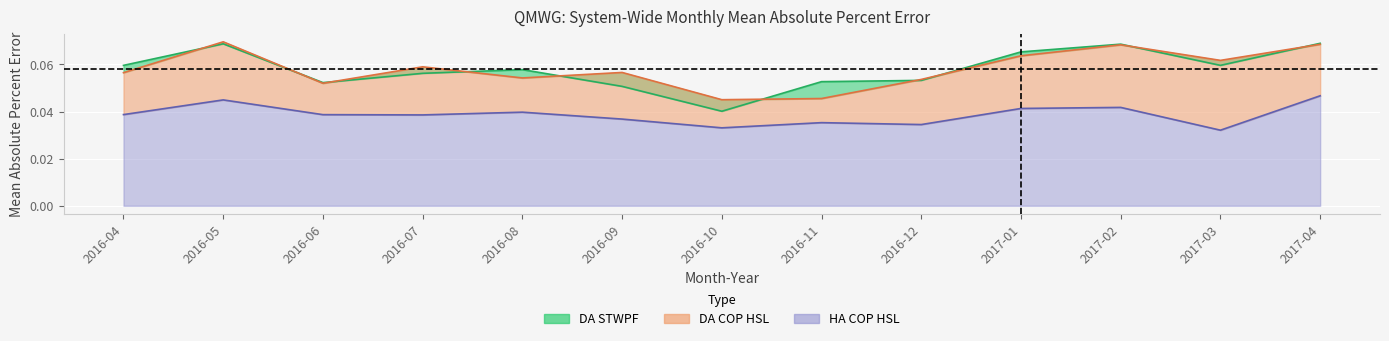

At which category does DA COP HSL reach its first local peak?

2016-05